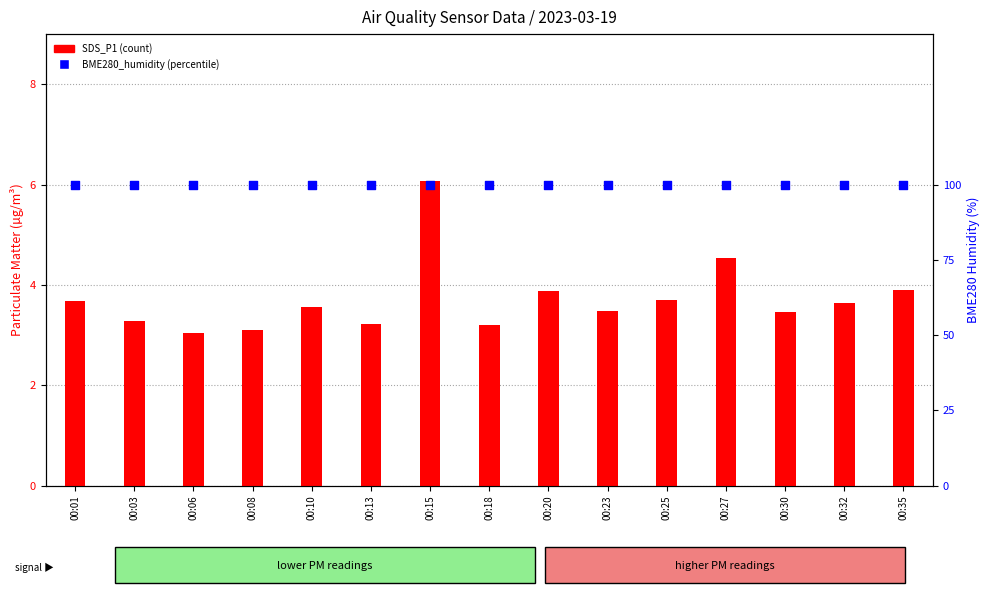

Which series has the largest total across all categories?

BME280_humidity